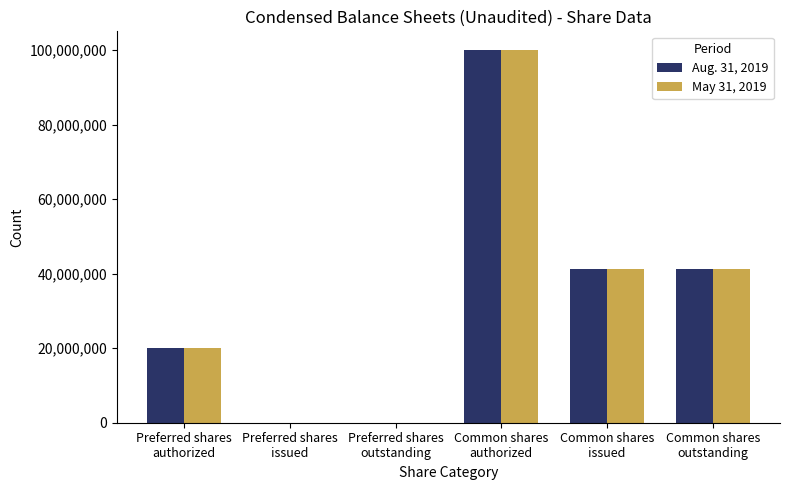

What is the maximum value shown in the chart?

100000000